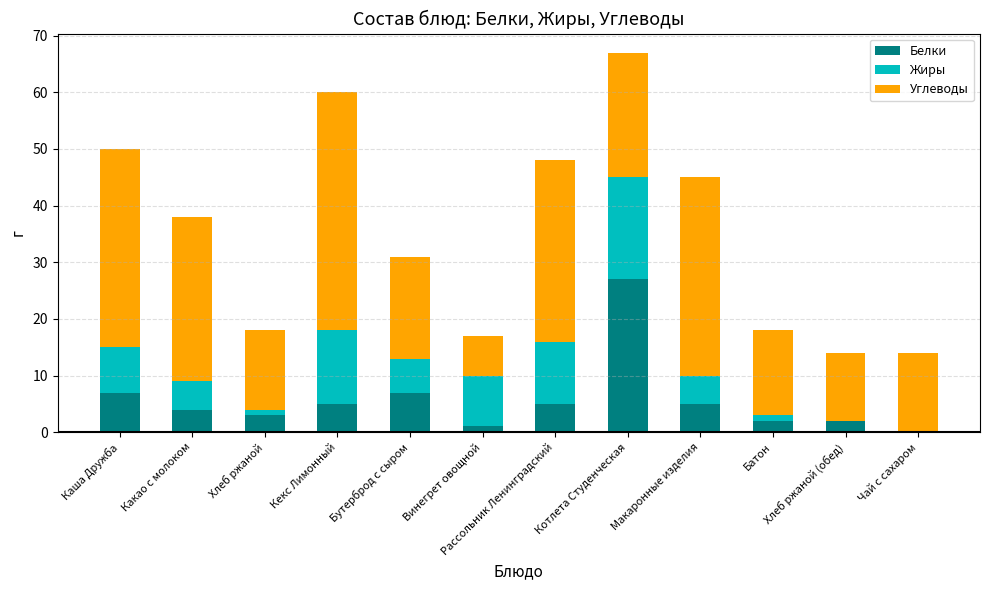

Is it true that Белки equals 4 at Какао с молоком?

True